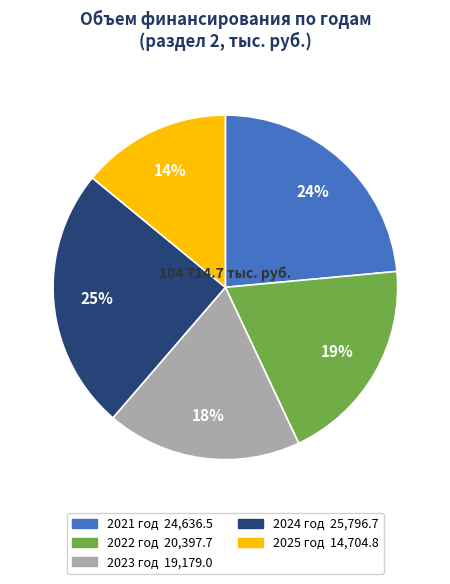

How many slices are in this pie chart?

5